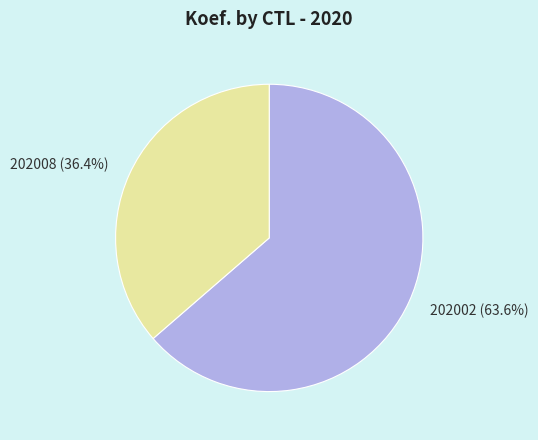

Which slice is the smallest?

202008